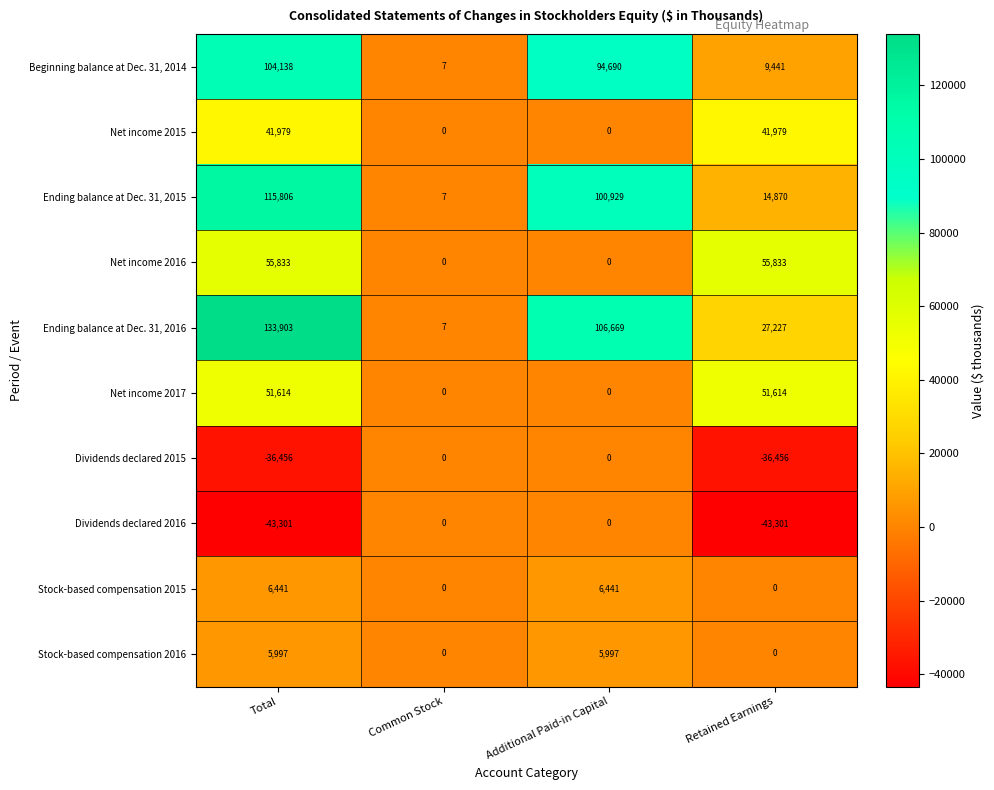

Which series has the widest spread of values?

Ending balance at Dec. 31, 2016